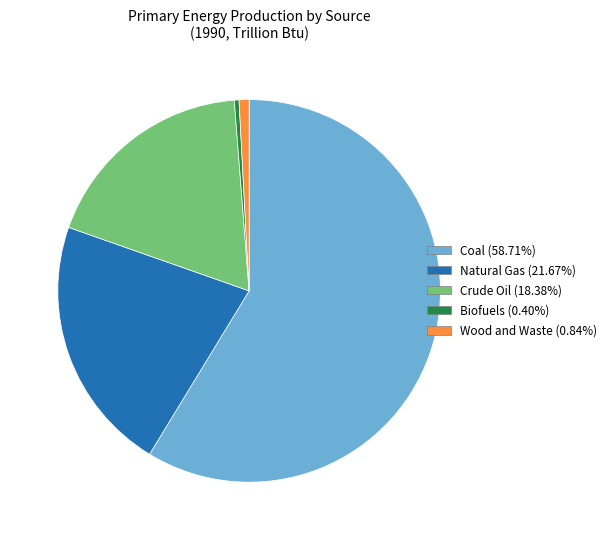

Is there any slice that represents more than half of the pie?

Yes